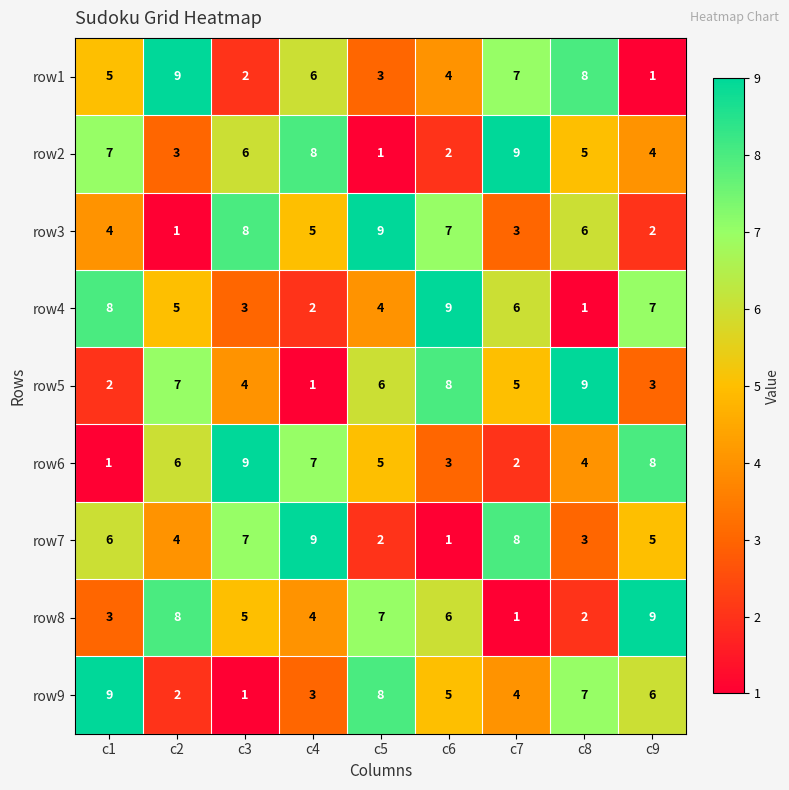

The value of row7 at c9 is 7. True or false?

False